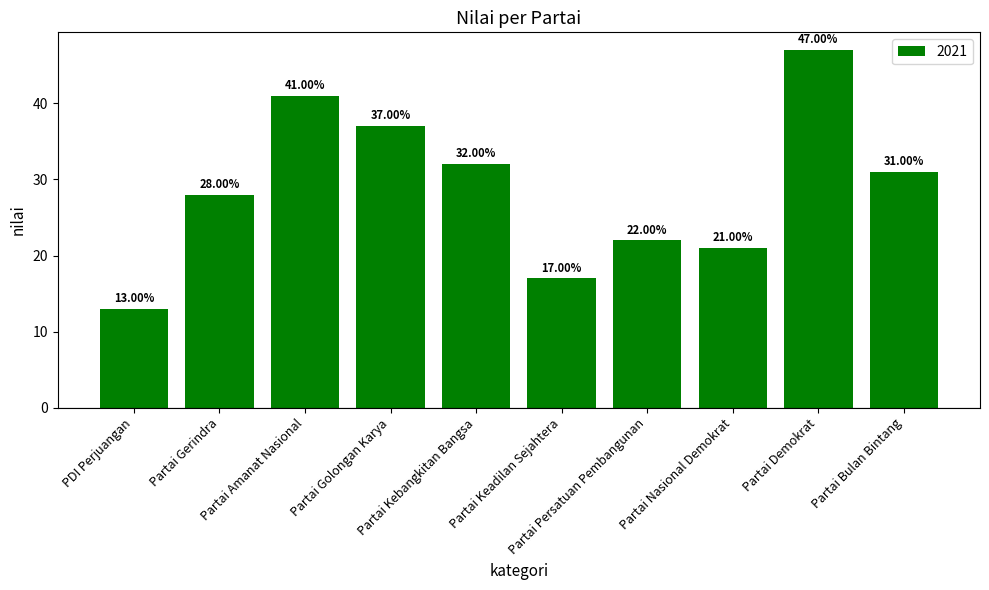

What is the sum of all values?

289